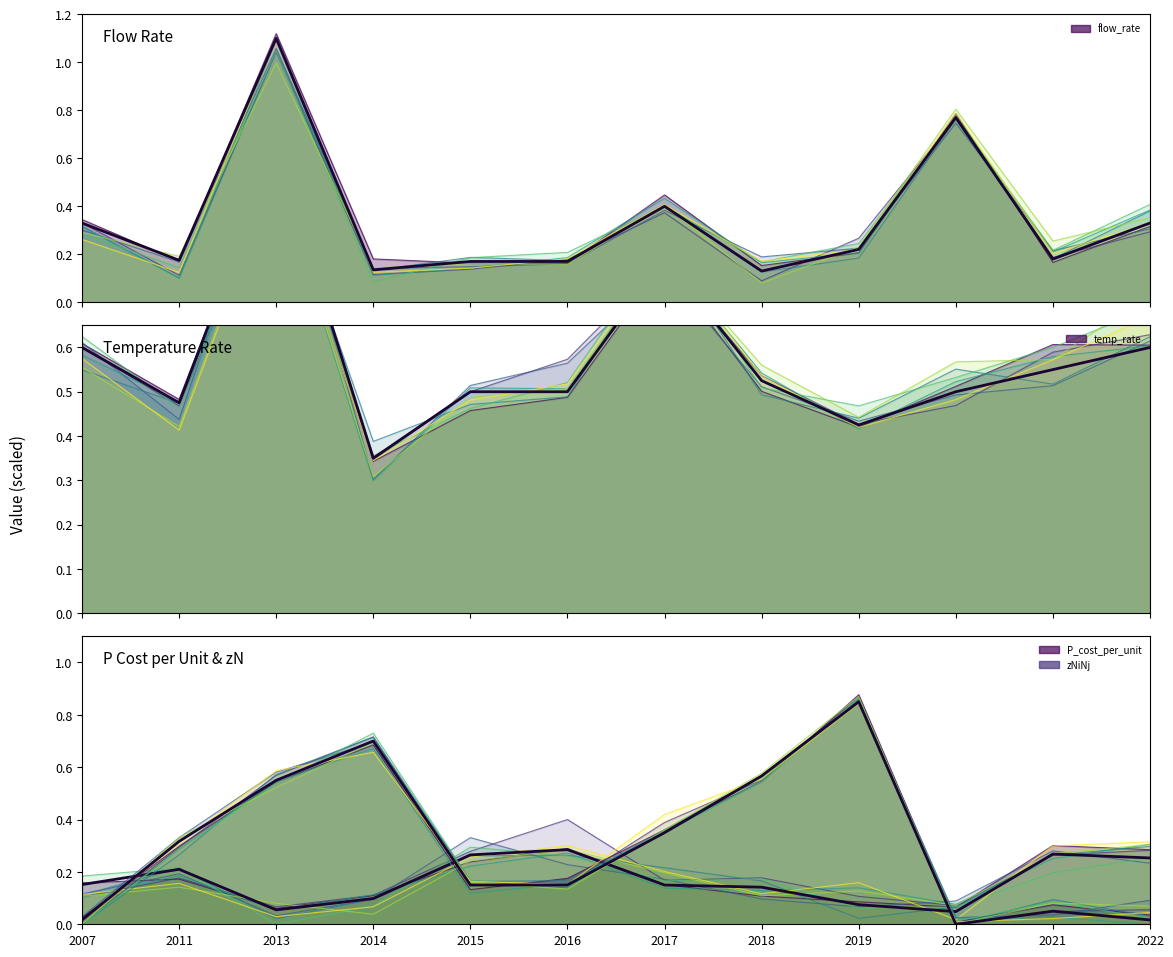

Reading left to right, transcribe all the data shown in this chart.

flow_rate (main): 0.3	0.2	1.1	0.1	0.2	0.2	0.4	0.1	0.2	0.8	0.2	0.3
temp_rate (main): 0.6	0.5	1.1	0.3	0.5	0.5	0.8	0.5	0.4	0.5	0.6	0.6
P_cost_per_unit (main): 0.2	0.2	0.1	0.1	0.3	0.3	0.1	0.1	0.1	0.0	0.3	0.3
zNiNj (main): 0.0	0.3	0.6	0.7	0.1	0.1	0.3	0.6	0.8	0.0	0.1	0.0